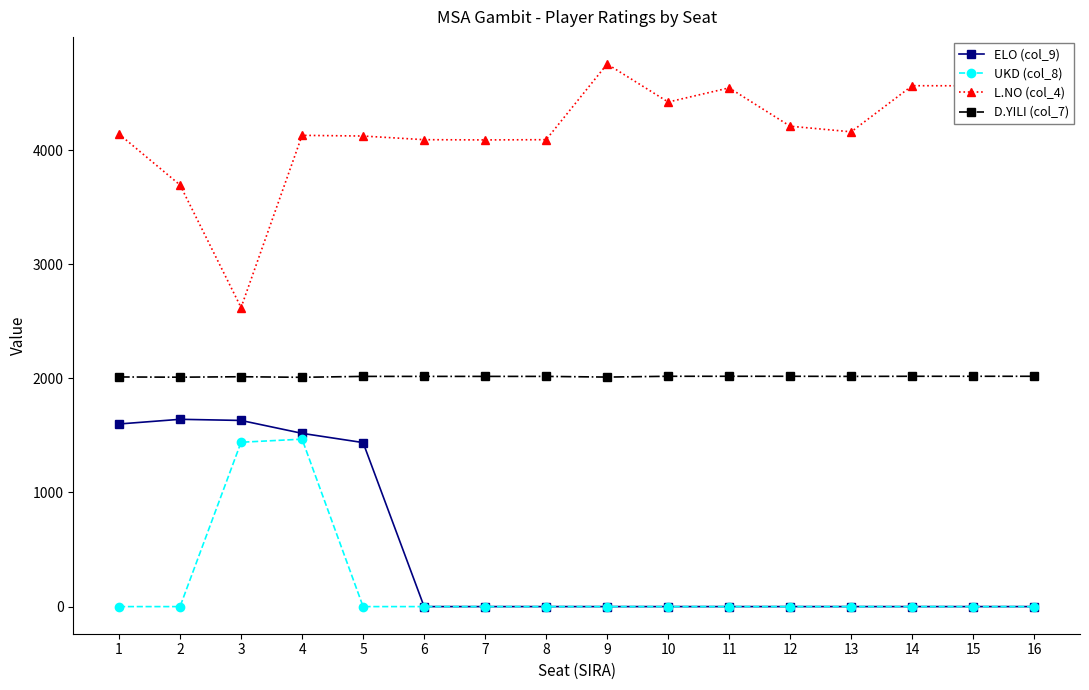

Which series has the widest spread of values?

L.NO (col_4)